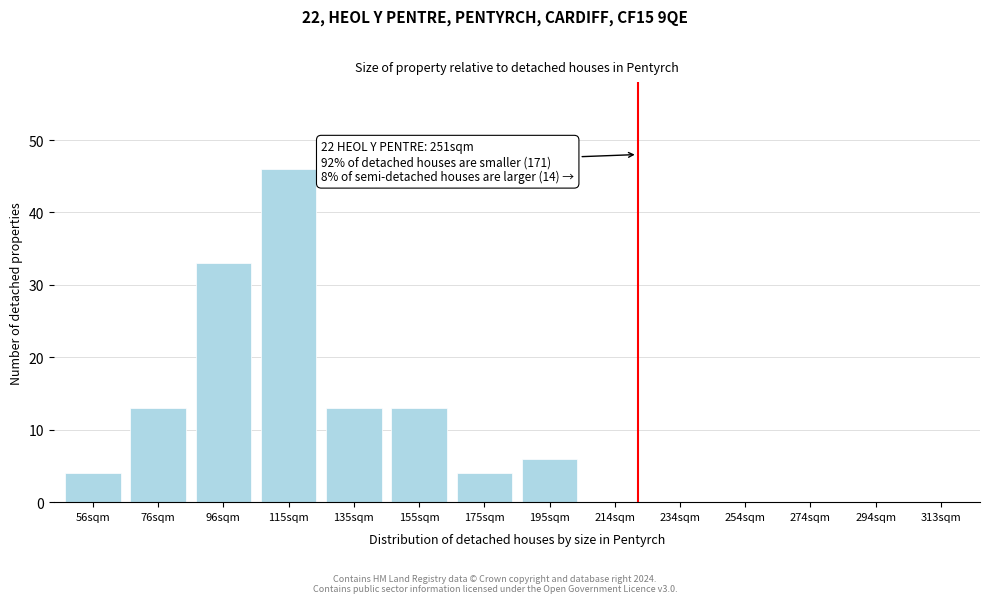

Reading left to right, extract all data points from this chart.

56sqm=4	76sqm=13	96sqm=33	115sqm=46	135sqm=13	155sqm=13	175sqm=4	195sqm=6	214sqm=0	234sqm=0	254sqm=0	274sqm=0	294sqm=0	313sqm=0